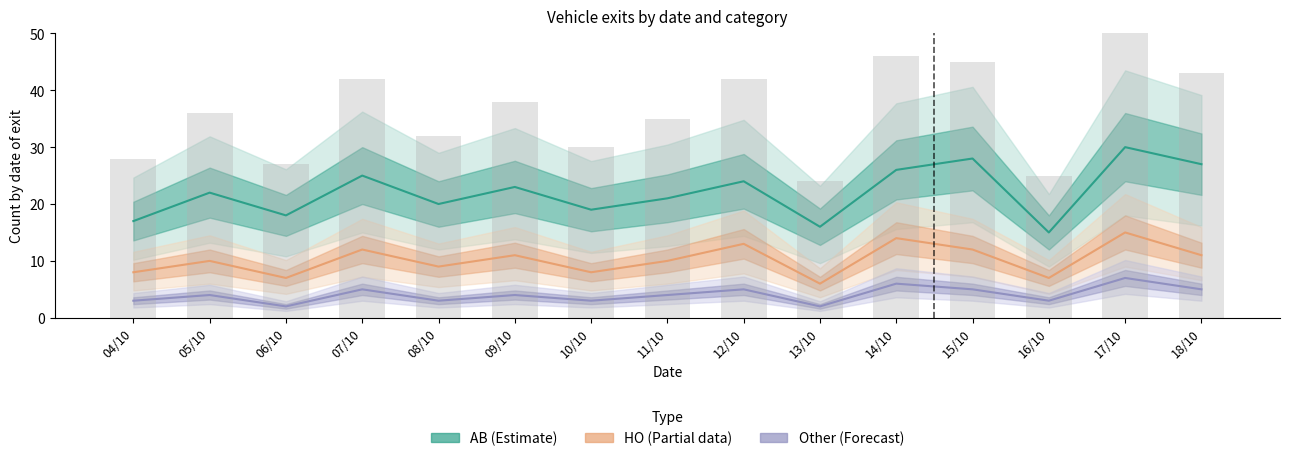

Which series has the widest spread of values?

AB (Estimate)